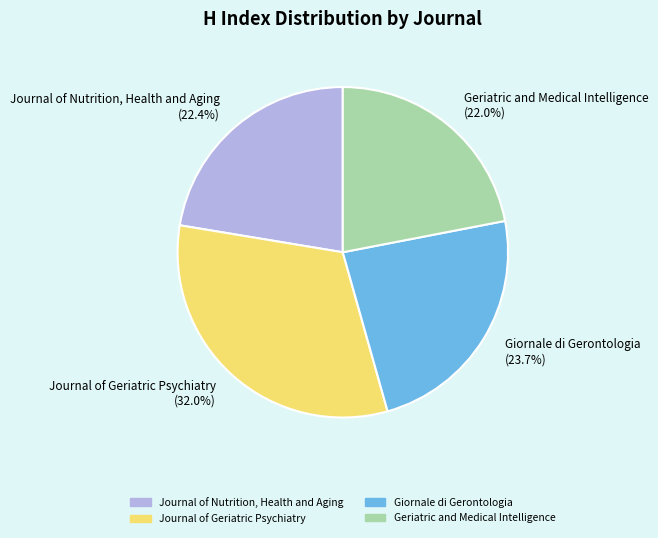

To the nearest percent, what percentage of the pie is Geriatric and Medical Intelligence?

22%